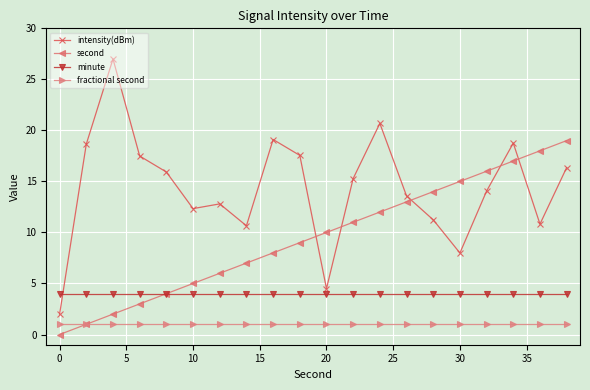

What is the highest value of the second series?

19.0